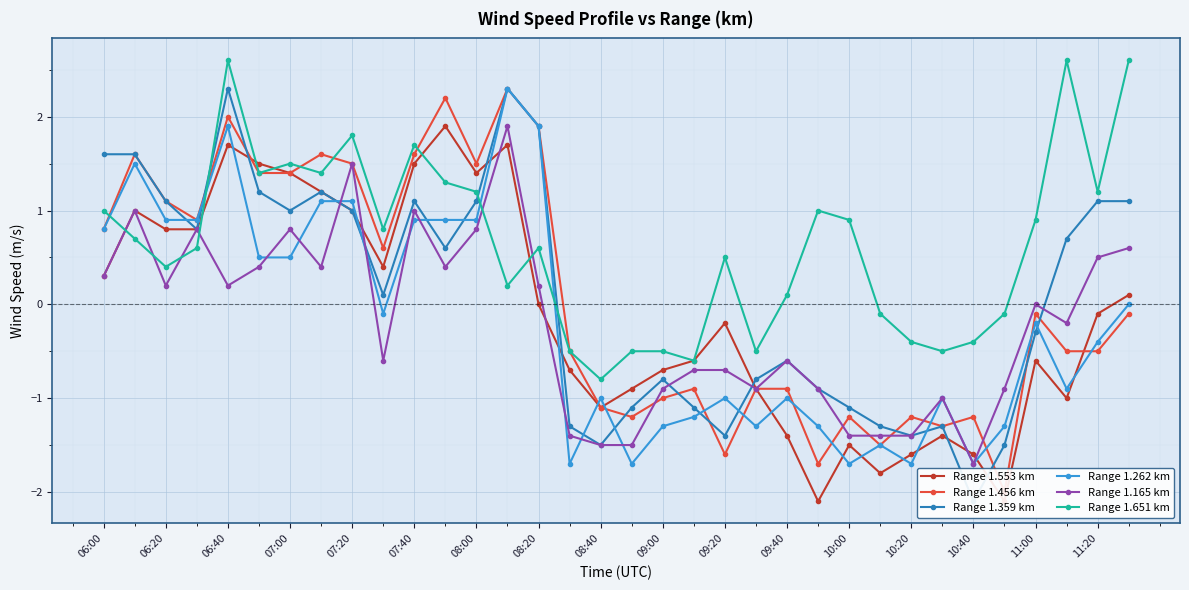

Does the chart display data point markers on the line(s)?

Yes